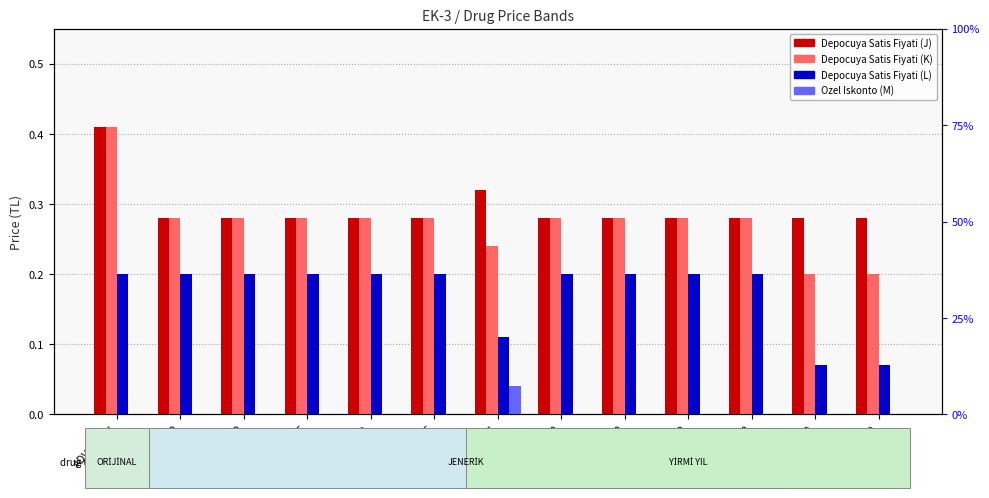

Count the Depocuya Satis Fiyati (K) values in the range 0 to 1.

13